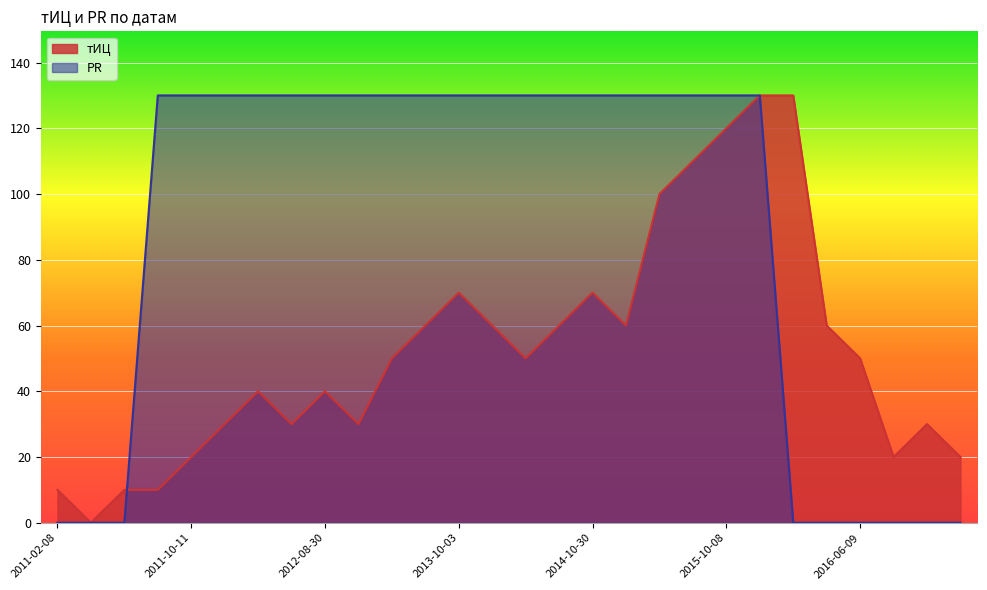

What is the average value of the тИЦ series?

52